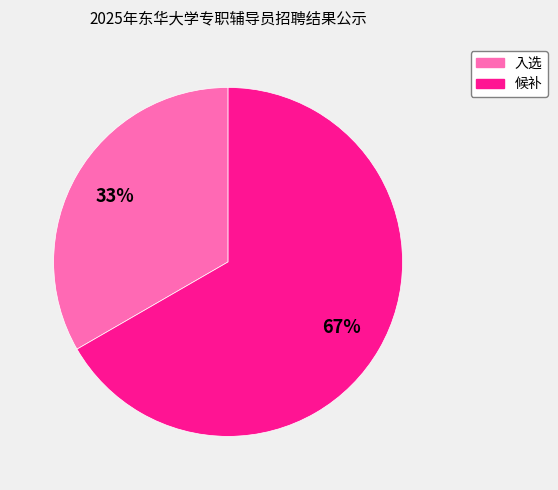

To the nearest percent, what is the combined percentage of 入选 and 候补?

100%